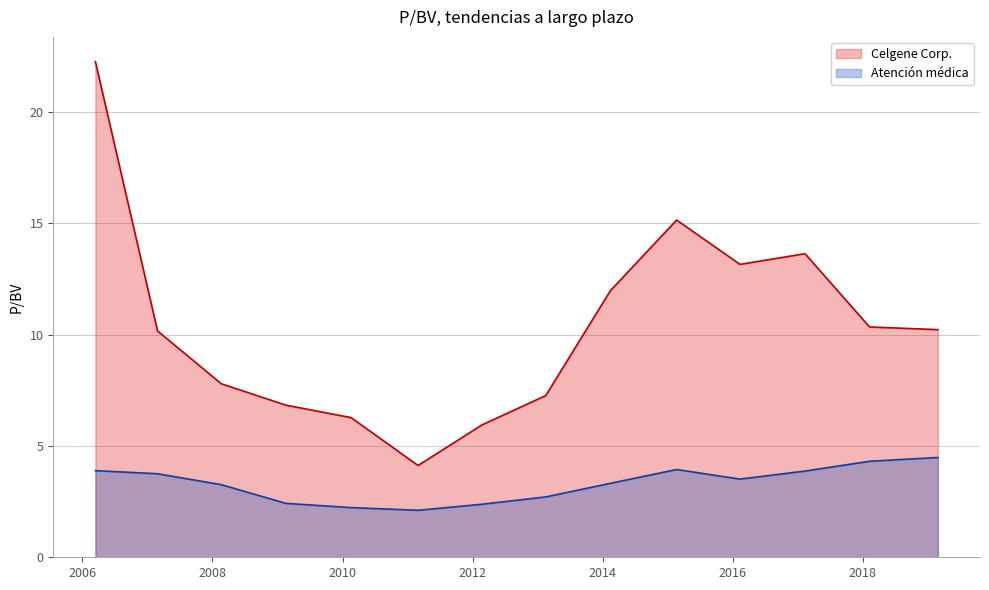

At which category does Atención médica reach its first local peak?

2015-02-20